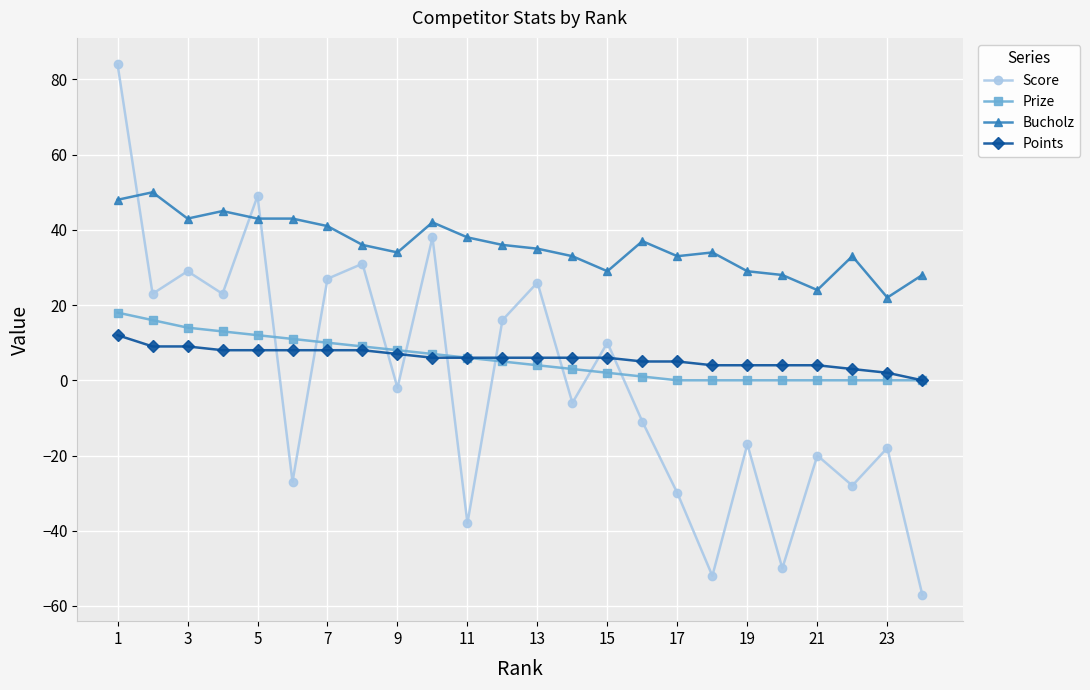

Which series has the largest total across all categories?

Bucholz